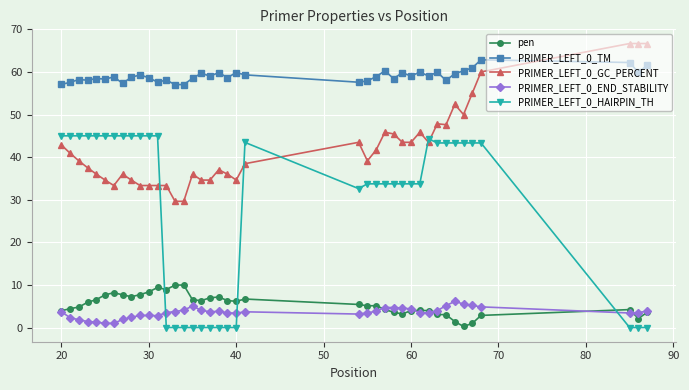

Rank the series by their maximum value, from lowest to highest.

PRIMER_LEFT_0_END_STABILITY, pen, PRIMER_LEFT_0_HAIRPIN_TH, PRIMER_LEFT_0_TM, PRIMER_LEFT_0_GC_PERCENT